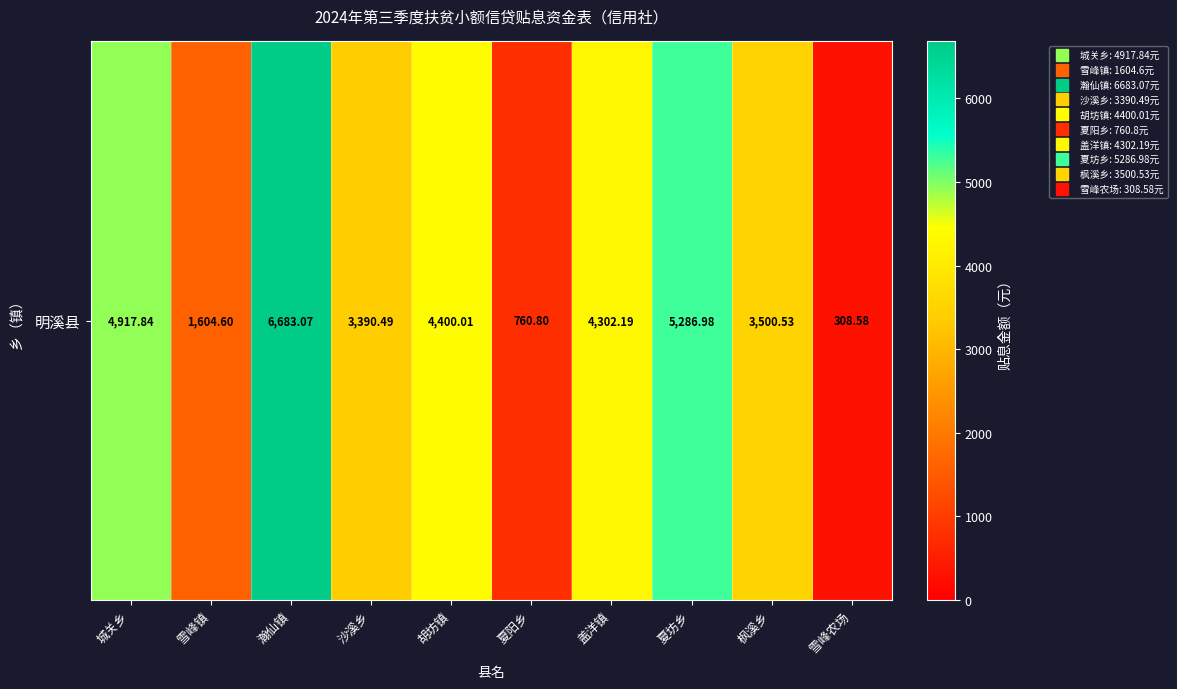

List the labels in order of value, largest first.

瀚仙镇, 夏坊乡, 城关乡, 胡坊镇, 盖洋镇, 枫溪乡, 沙溪乡, 雪峰镇, 夏阳乡, 雪峰农场